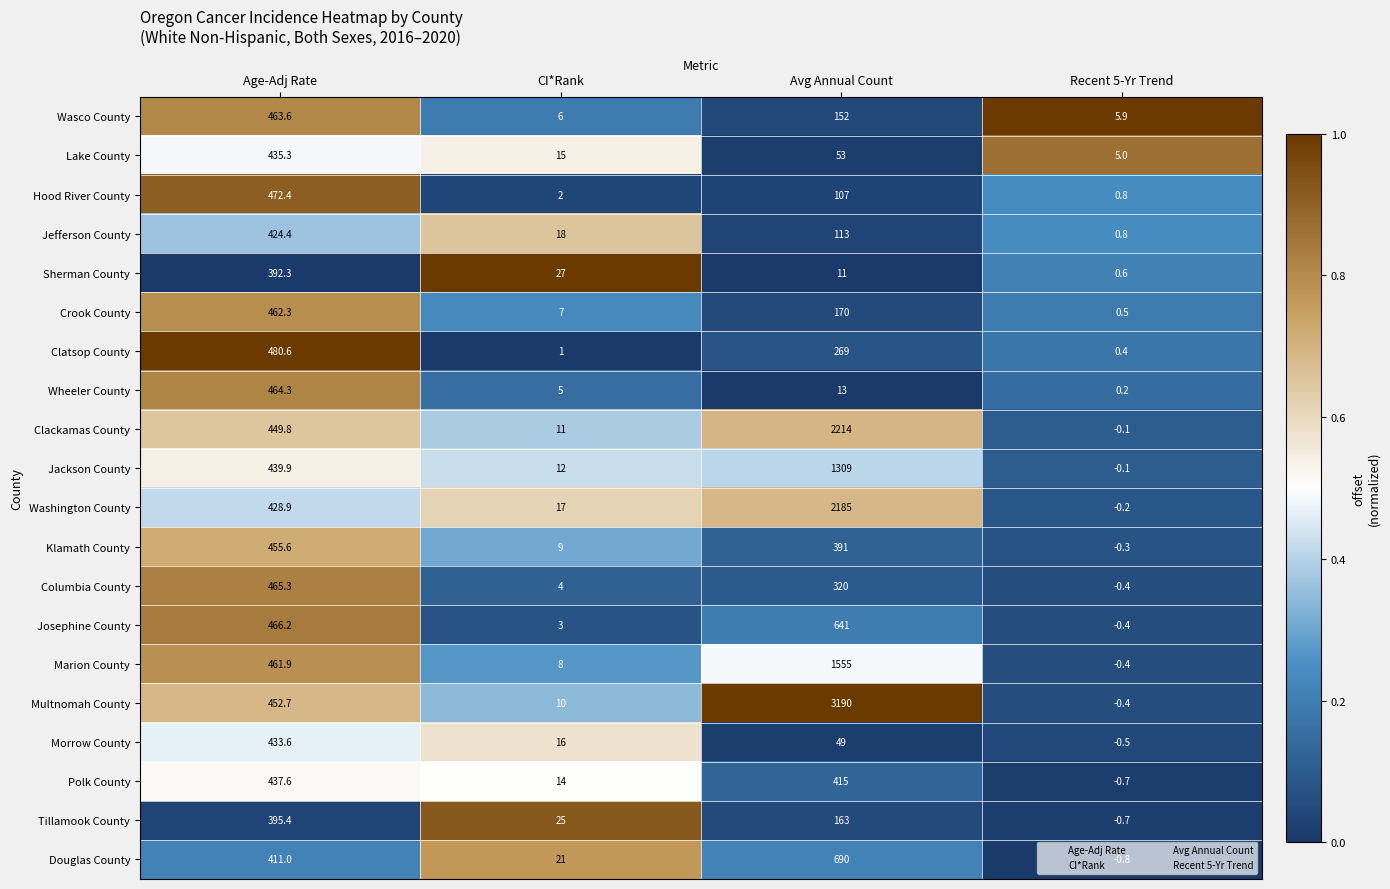

At which category is the sum across all series the highest?

Avg Annual Count